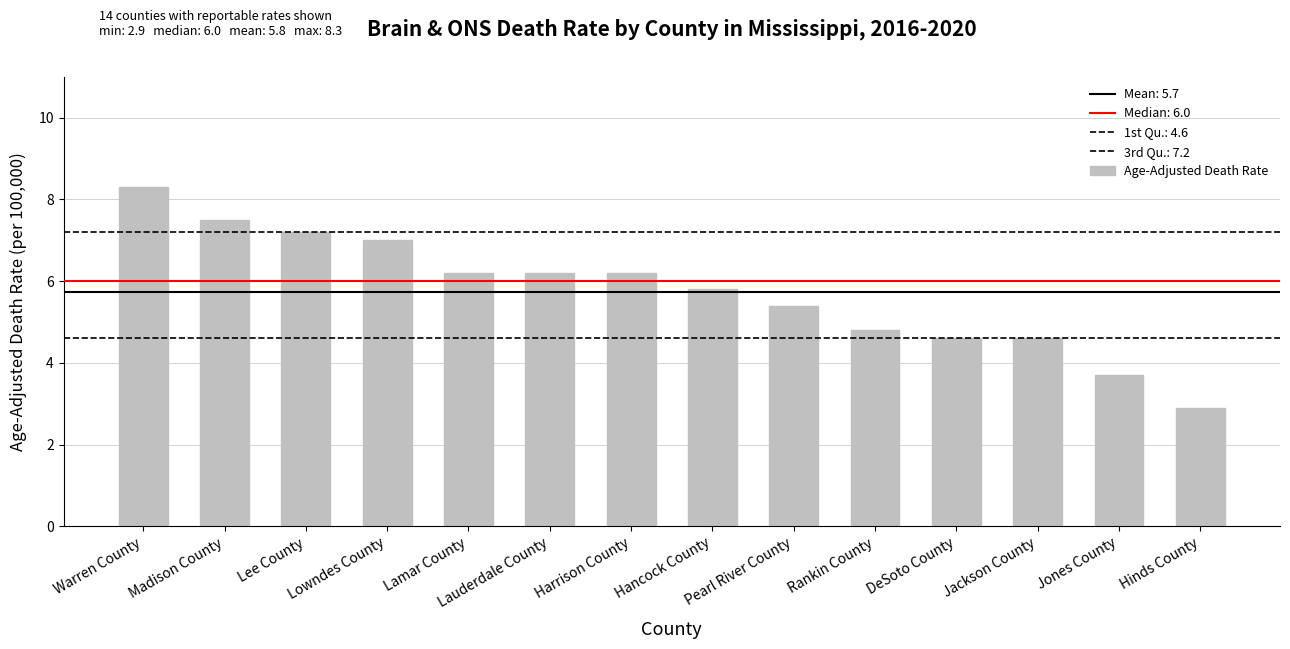

List the labels in order of value, smallest first.

Hinds County, Jones County, DeSoto County, Jackson County, Rankin County, Pearl River County, Hancock County, Lamar County, Lauderdale County, Harrison County, Lowndes County, Lee County, Madison County, Warren County